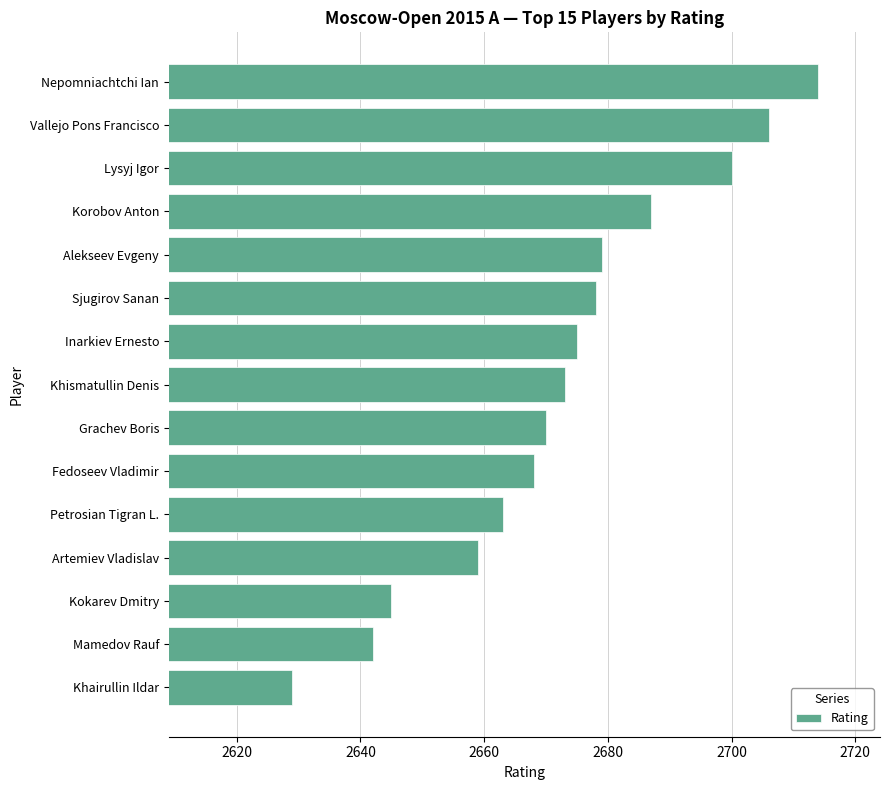

Reading top to bottom, what are all the values shown in this chart?

Nepomniachtchi Ian=2714	Vallejo Pons Francisco=2706	Lysyj Igor=2700	Korobov Anton=2687	Alekseev Evgeny=2679	Sjugirov Sanan=2678	Inarkiev Ernesto=2675	Khismatullin Denis=2673	Grachev Boris=2670	Fedoseev Vladimir=2668	Petrosian Tigran L.=2663	Artemiev Vladislav=2659	Kokarev Dmitry=2645	Mamedov Rauf=2642	Khairullin Ildar=2629